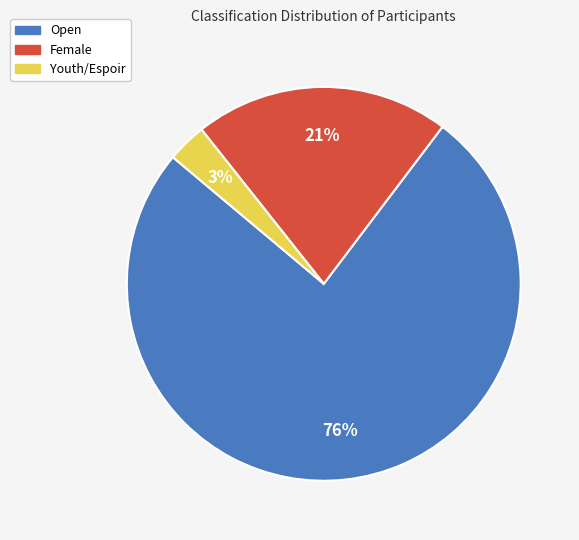

Rank the categories by value from highest to lowest.

Open, Female, Youth/Espoir